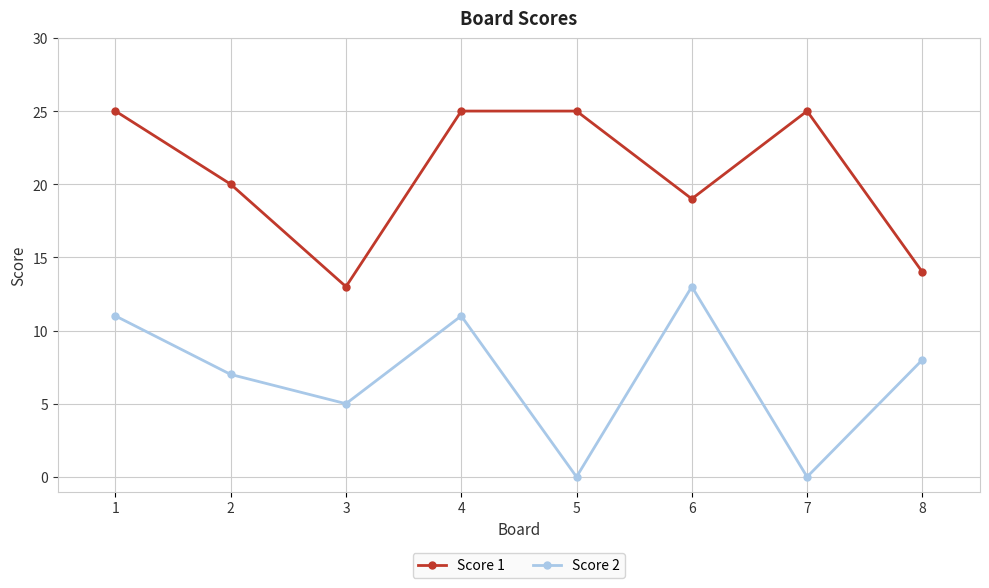

Is this an area chart (filled region under the line)?

No